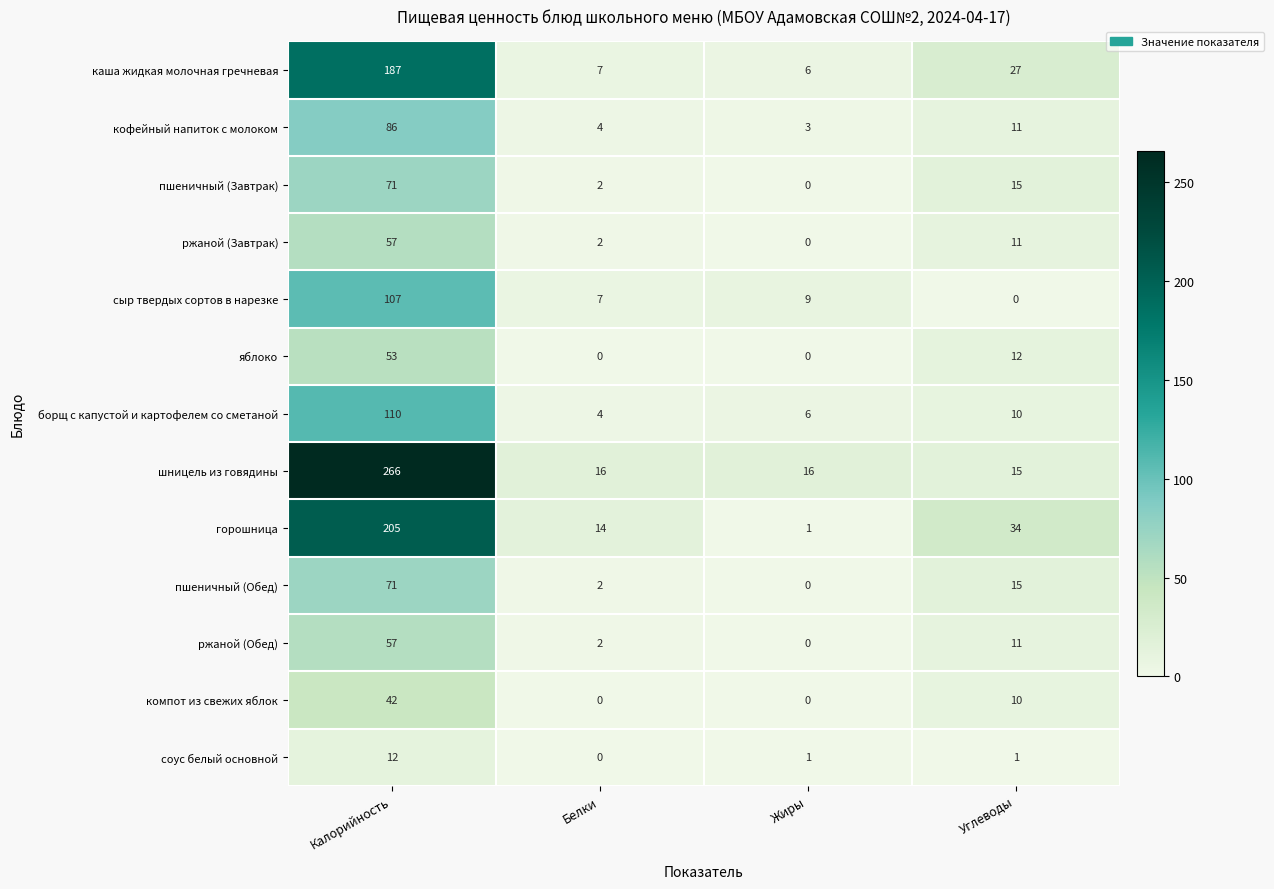

Rank the categories by борщ с капустой и картофелем со сметаной value from lowest to highest.

Белки, Жиры, Углеводы, Калорийность